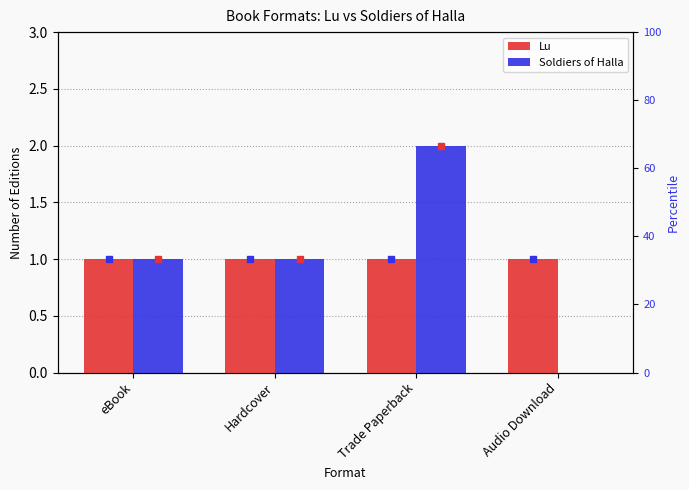

Which series has the largest total across all categories?

Lu